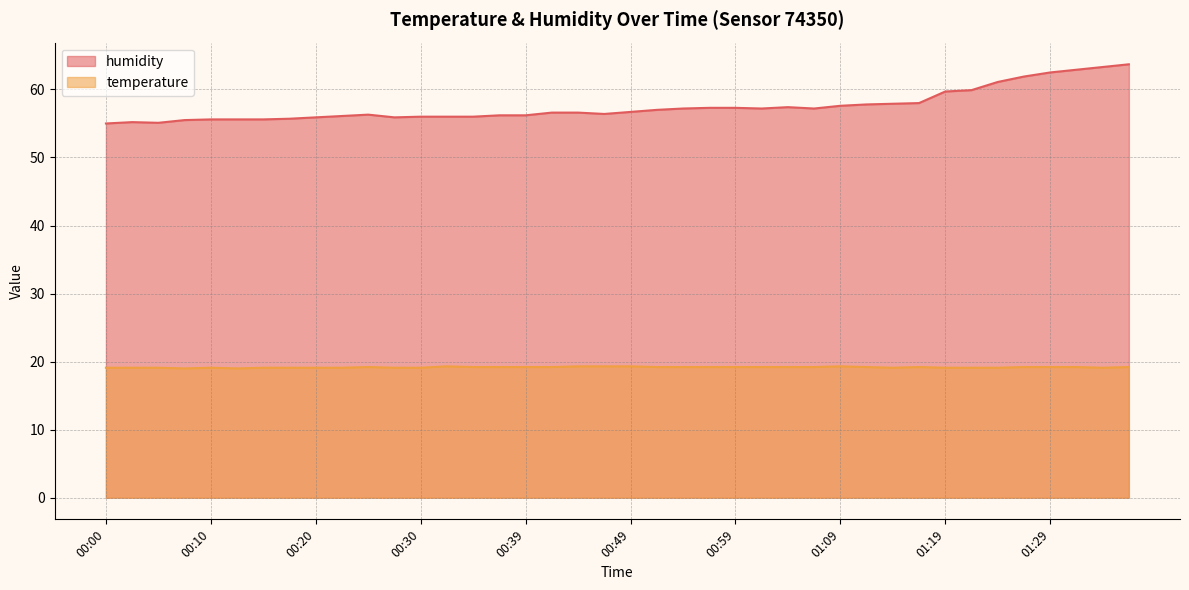

What is the spread (max minus min) of values at 00:37?

37.0